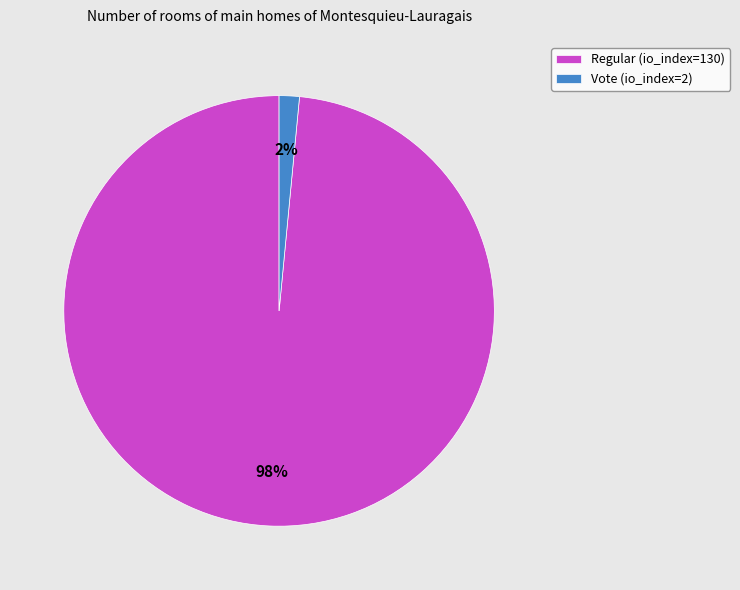

Which has a higher value, Regular (io_index=130) or Vote (io_index=2)?

Regular (io_index=130)